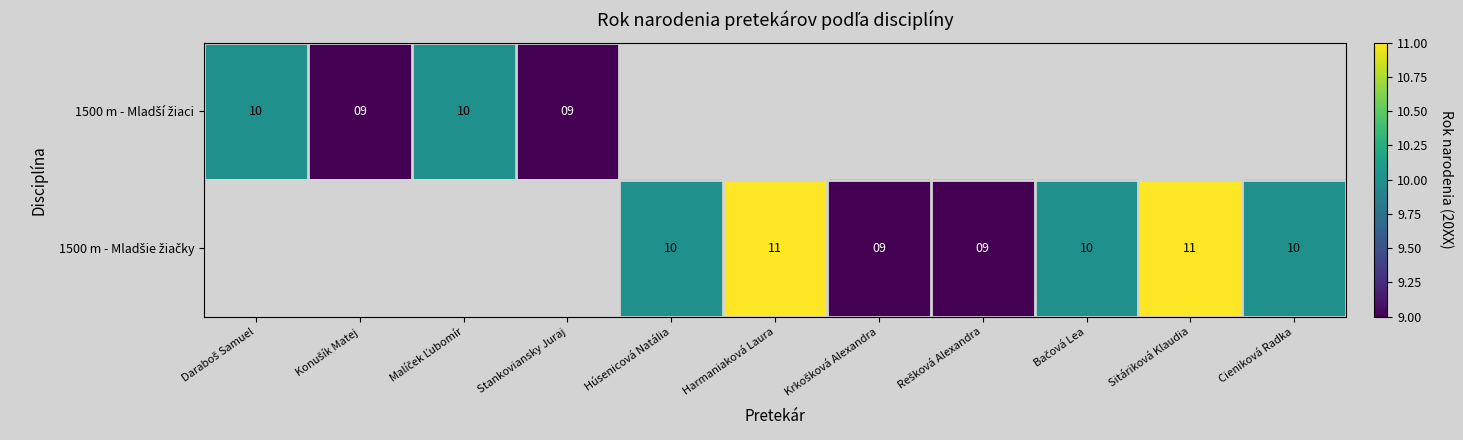

Is it true that 1500 m - Mladšie žiačky equals 7.6 at Sitáriková Klaudia?

False